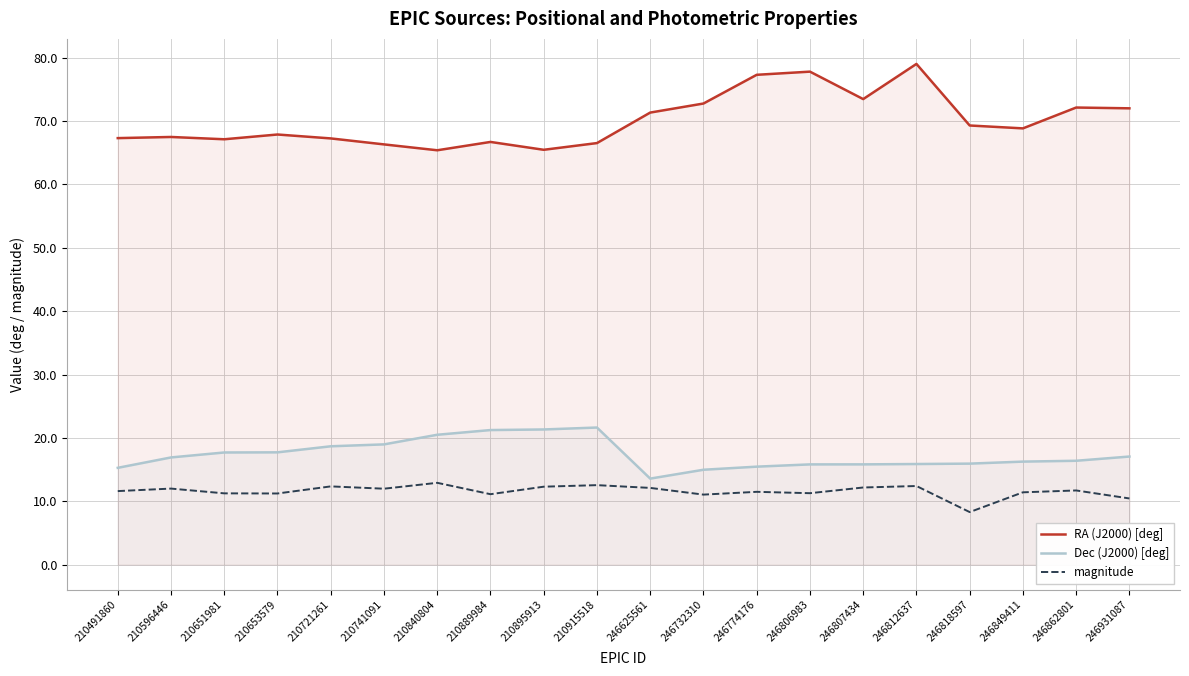

Reading left to right, list all the values displayed in this chart.

RA (J2000) [deg]: 210491860=67.3	210596446=67.5	210651981=67.1	210653579=67.9	210721261=67.3	210741091=66.3	210840804=65.4	210889984=66.7	210895913=65.5	210915518=66.5	246625561=71.3	246732310=72.8	246774176=77.3	246806983=77.8	246807434=73.5	246812637=79.0	246818597=69.3	246849411=68.8	246862801=72.1	246931087=72.0
Dec (J2000) [deg]: 210491860=15.3	210596446=16.9	210651981=17.7	210653579=17.7	210721261=18.7	210741091=19.0	210840804=20.5	210889984=21.2	210895913=21.3	210915518=21.6	246625561=13.6	246732310=15.0	246774176=15.5	246806983=15.8	246807434=15.8	246812637=15.9	246818597=15.9	246849411=16.3	246862801=16.4	246931087=17.1
magnitude: 210491860=11.6	210596446=12.0	210651981=11.2	210653579=11.2	210721261=12.3	210741091=12.0	210840804=12.9	210889984=11.1	210895913=12.3	210915518=12.5	246625561=12.1	246732310=11.0	246774176=11.5	246806983=11.3	246807434=12.2	246812637=12.4	246818597=8.3	246849411=11.4	246862801=11.7	246931087=10.4